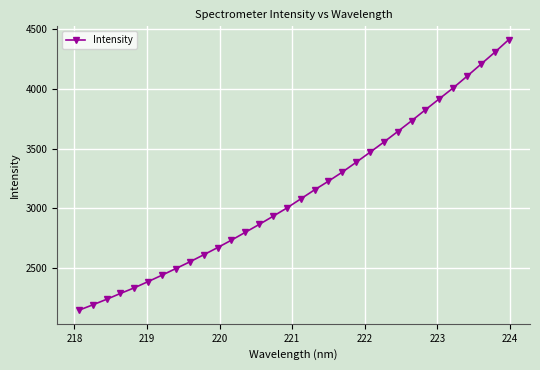

What is the sum of all values?

99982.7